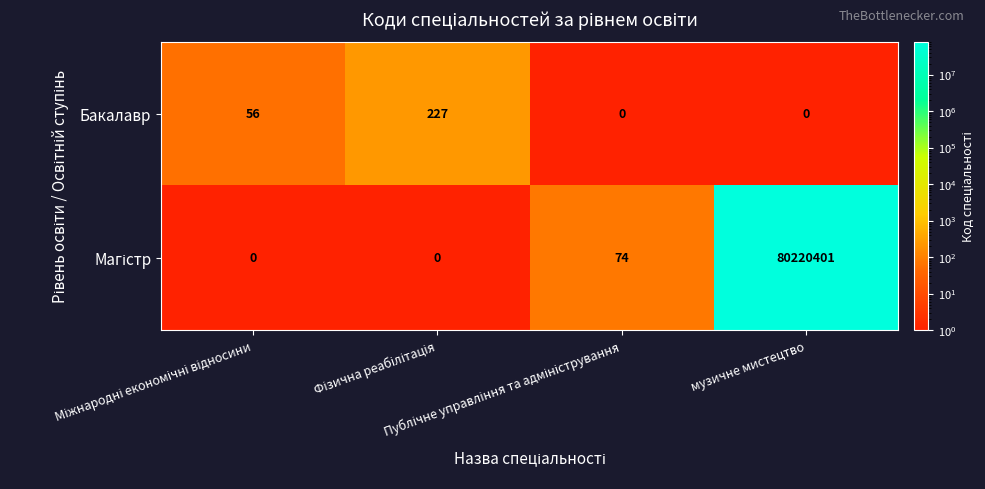

What is the maximum value shown in the chart?

80220401